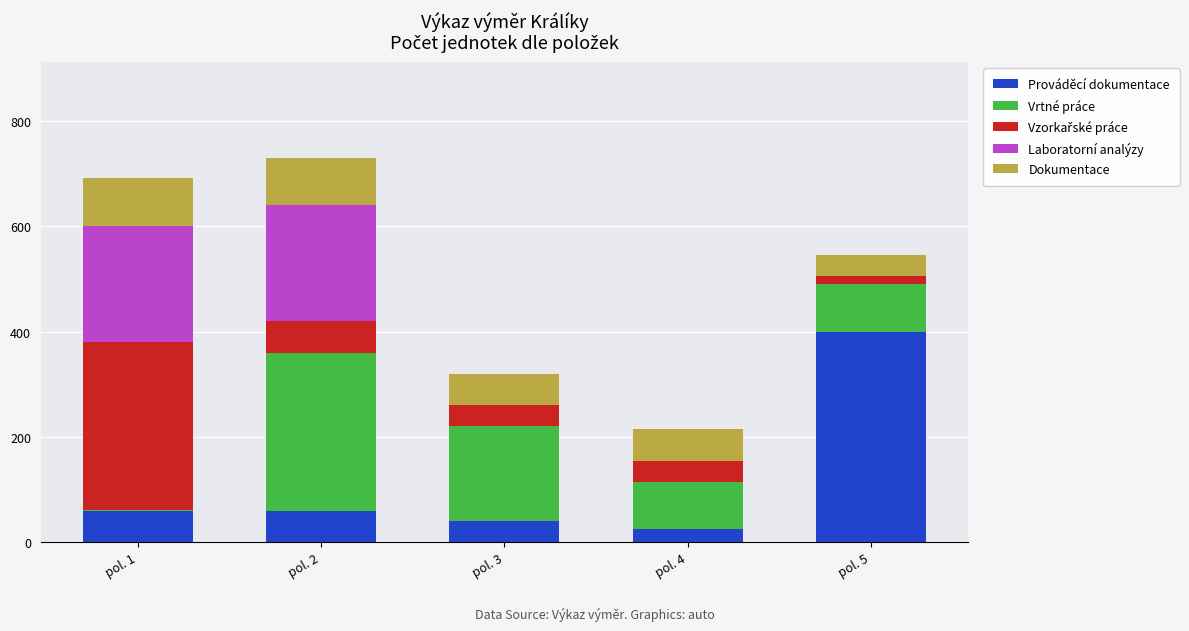

How many distinct data groups are displayed?

5